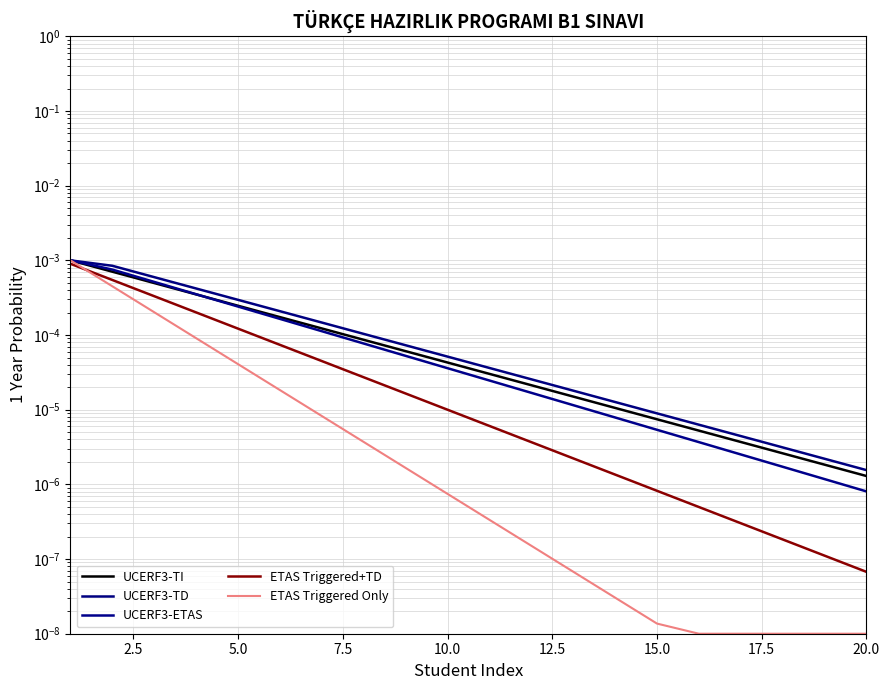

What position from the left is 10.0?

10